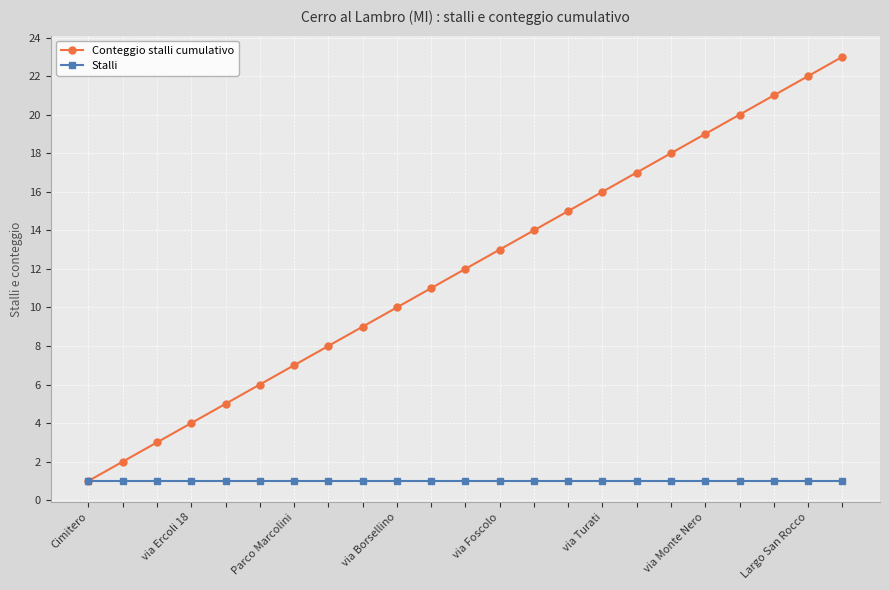

What is the maximum value shown in the chart?

23